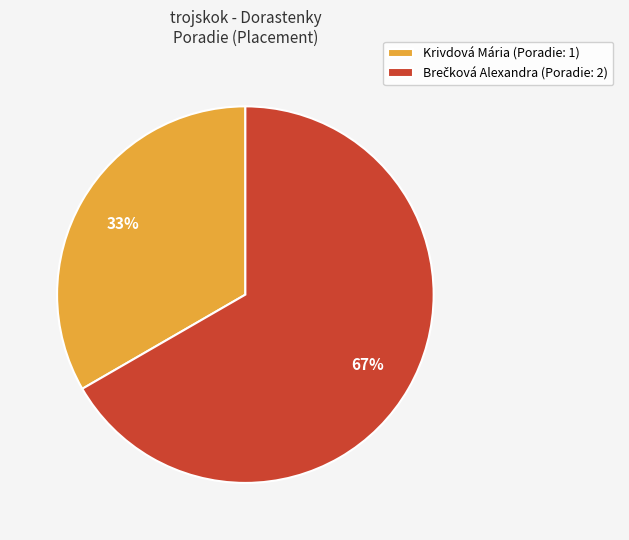

True or false: Krivdová Mária (Poradie: 1) accounts for 22% of the total.

False